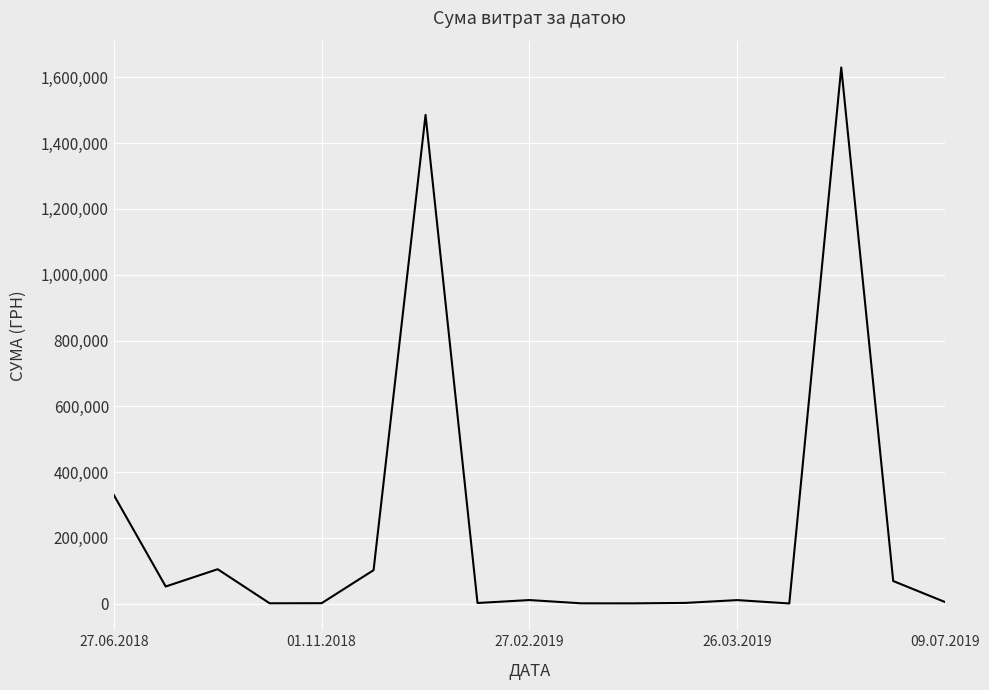

What is the maximum value shown in the chart?

1630052.7